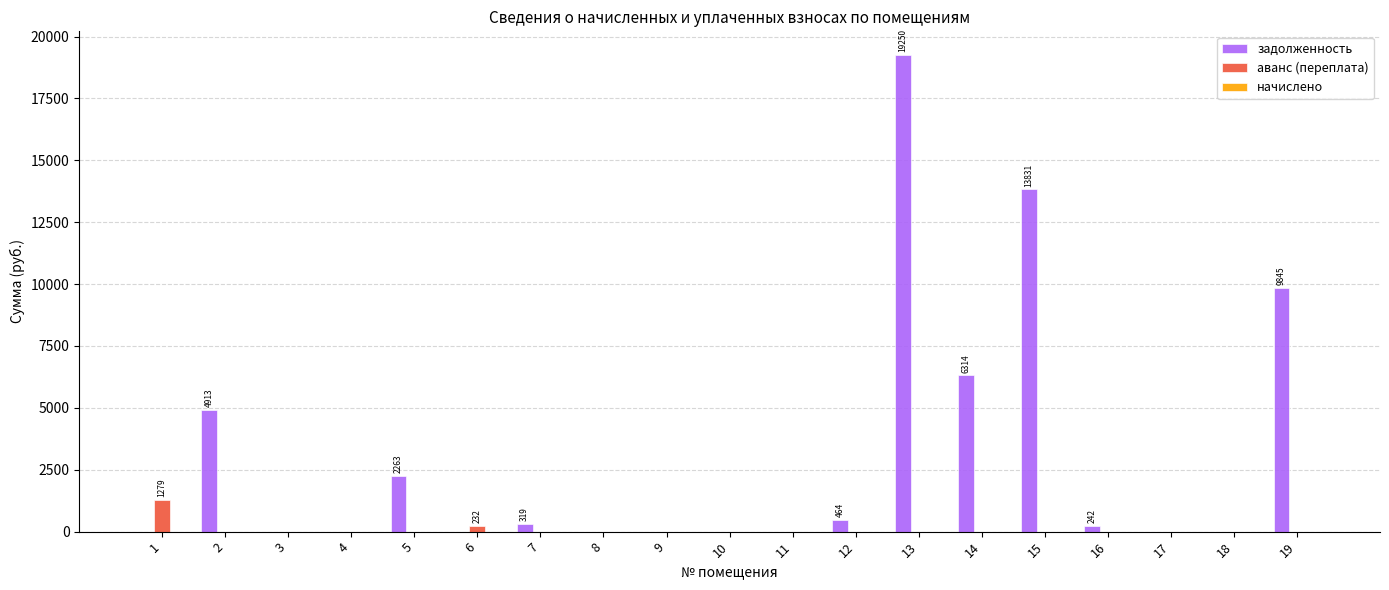

What is the highest value of the аванс (переплата) series?

1279.4